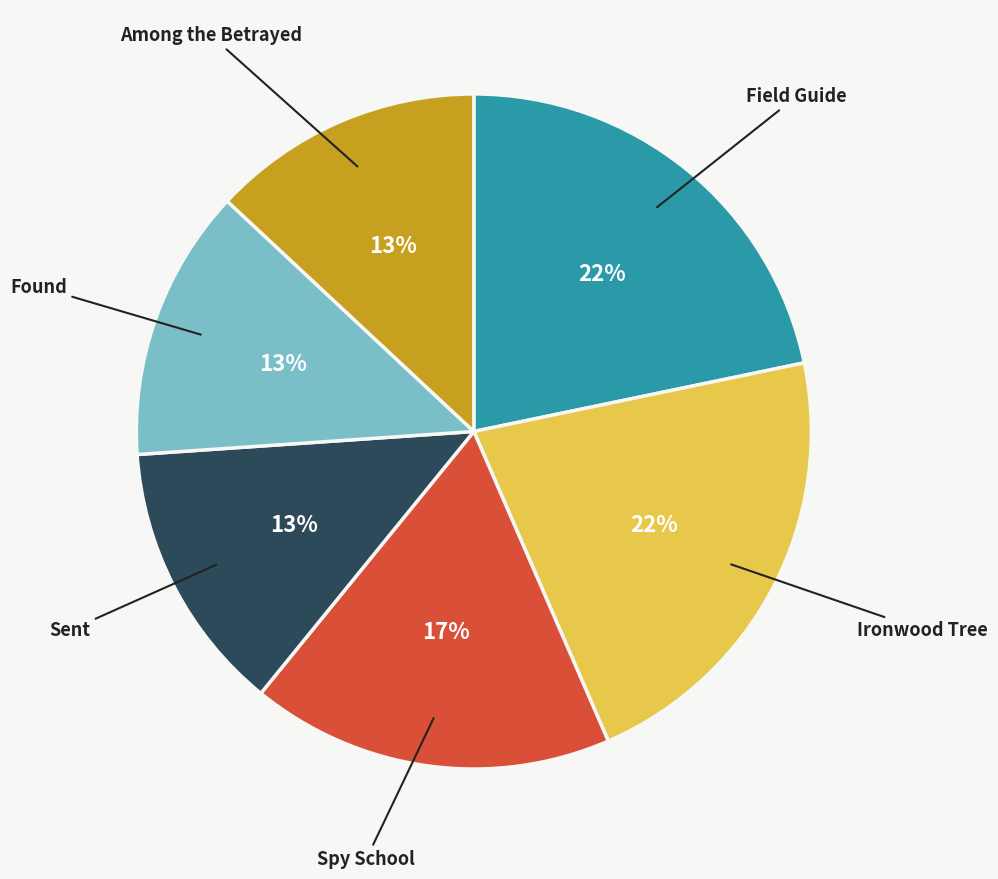

True or false: Among the Betrayed accounts for 1% of the total.

False